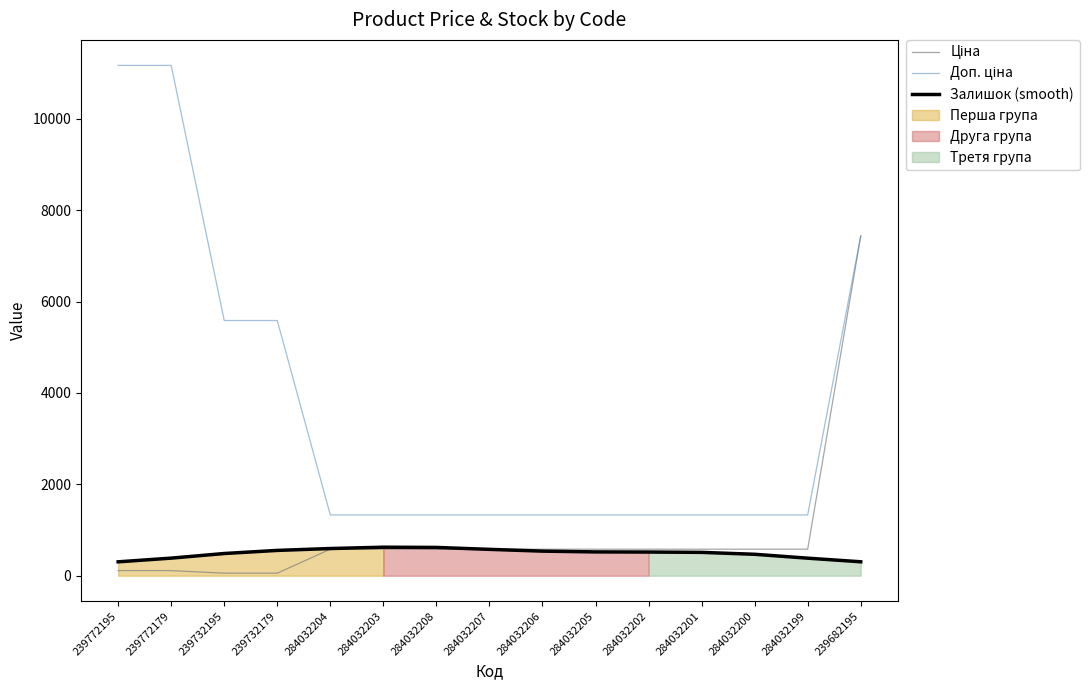

Which category has the highest value in the Ціна series?

239682195